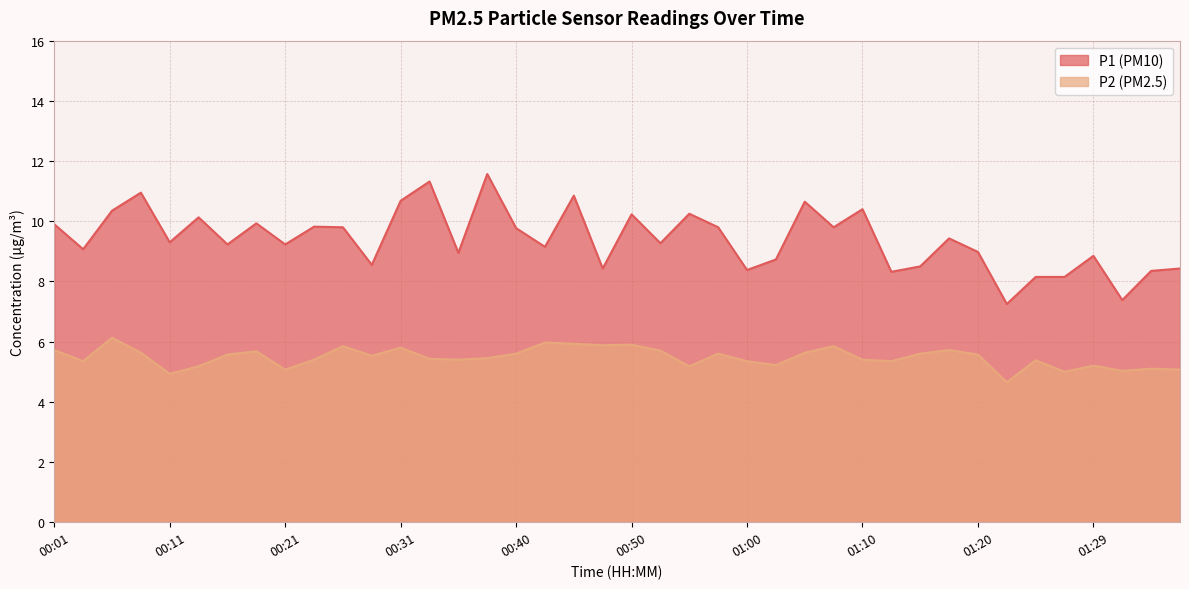

In P1, how many points are lower than both neighbors (excluding endpoints)?

14